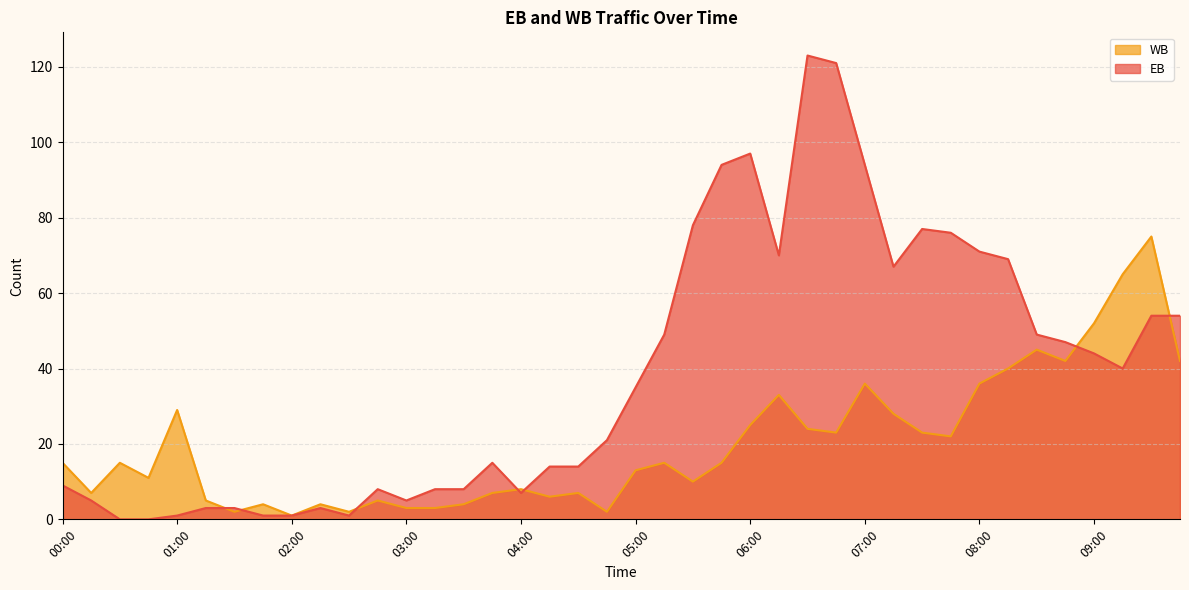

What is the difference between the maximum and second lowest values in the EB series?

123